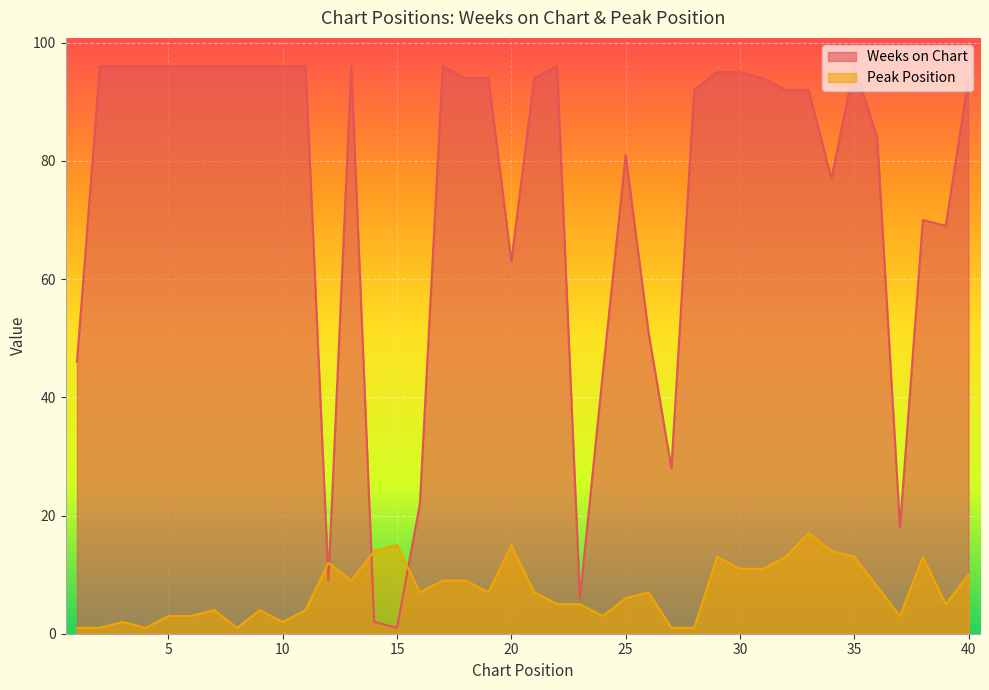

How many values in the Weeks on Chart series exceed 94?

16